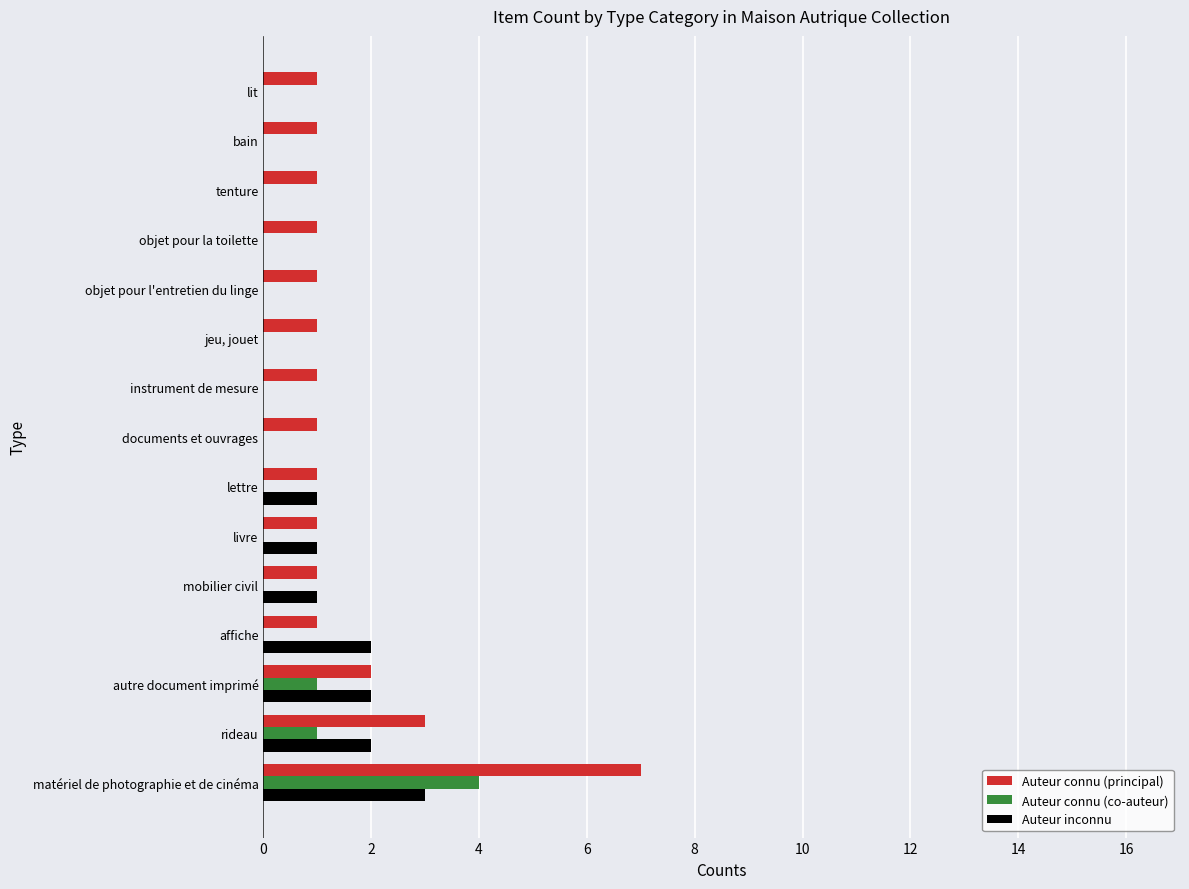

At which category is the sum across all series the highest?

matériel de photographie et de cinéma